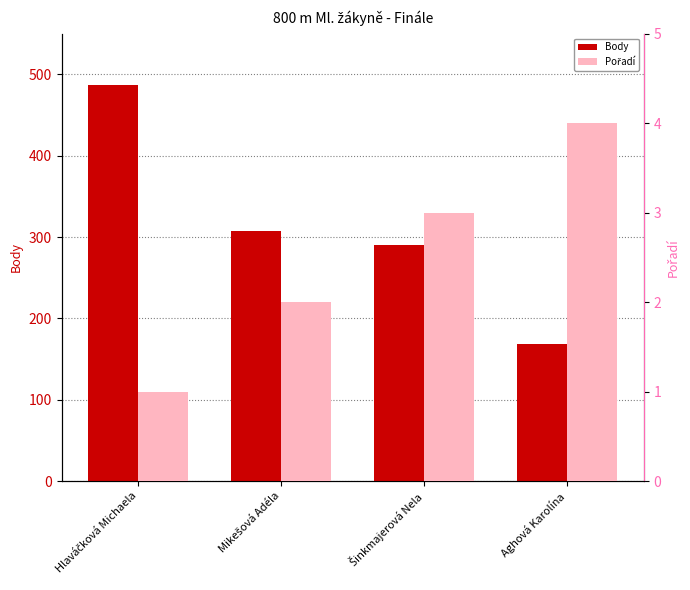

What is the label of the 2nd bar from the left?

Mikešová Adéla